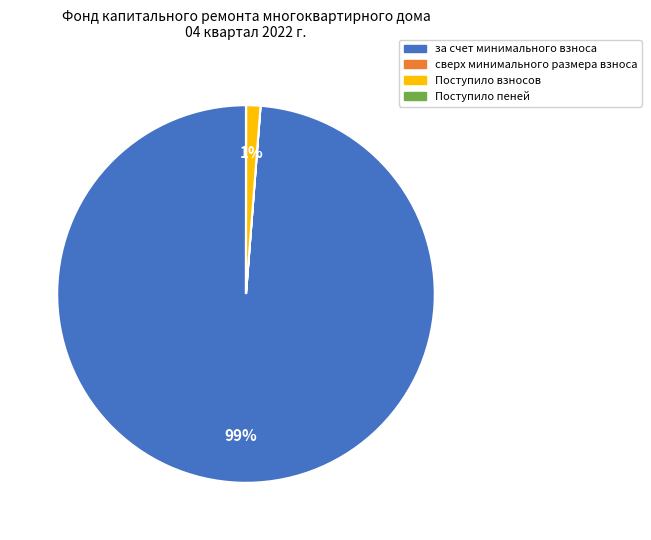

Which slice represents more than half of the pie?

за счет минимального взноса